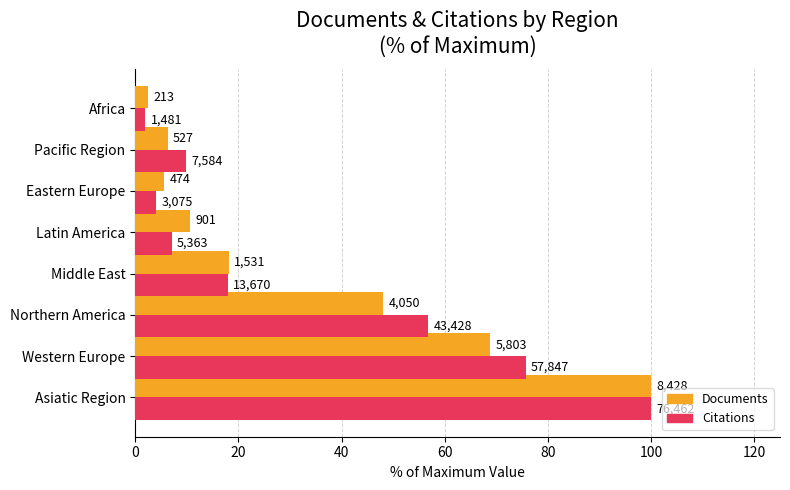

Is it true that Citations (% of max) equals 7.0 at Latin America?

True